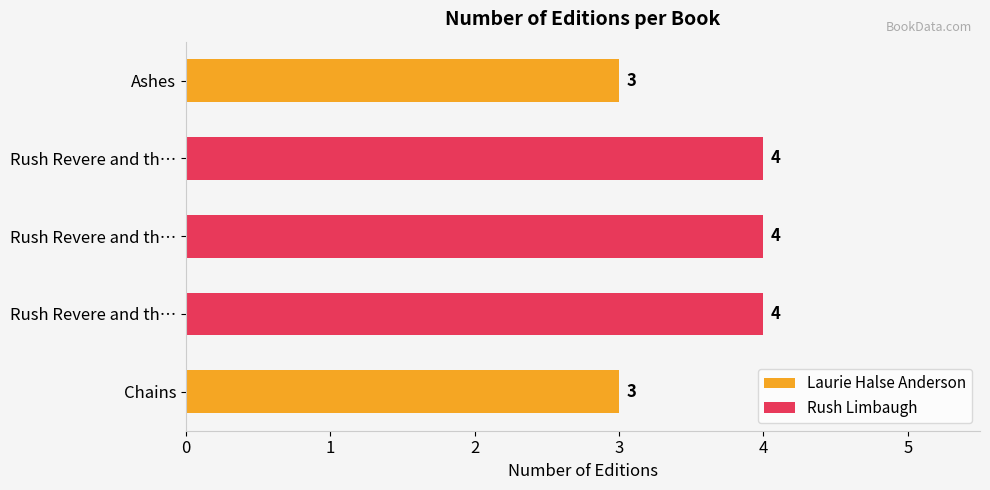

What is the greatest value displayed?

4